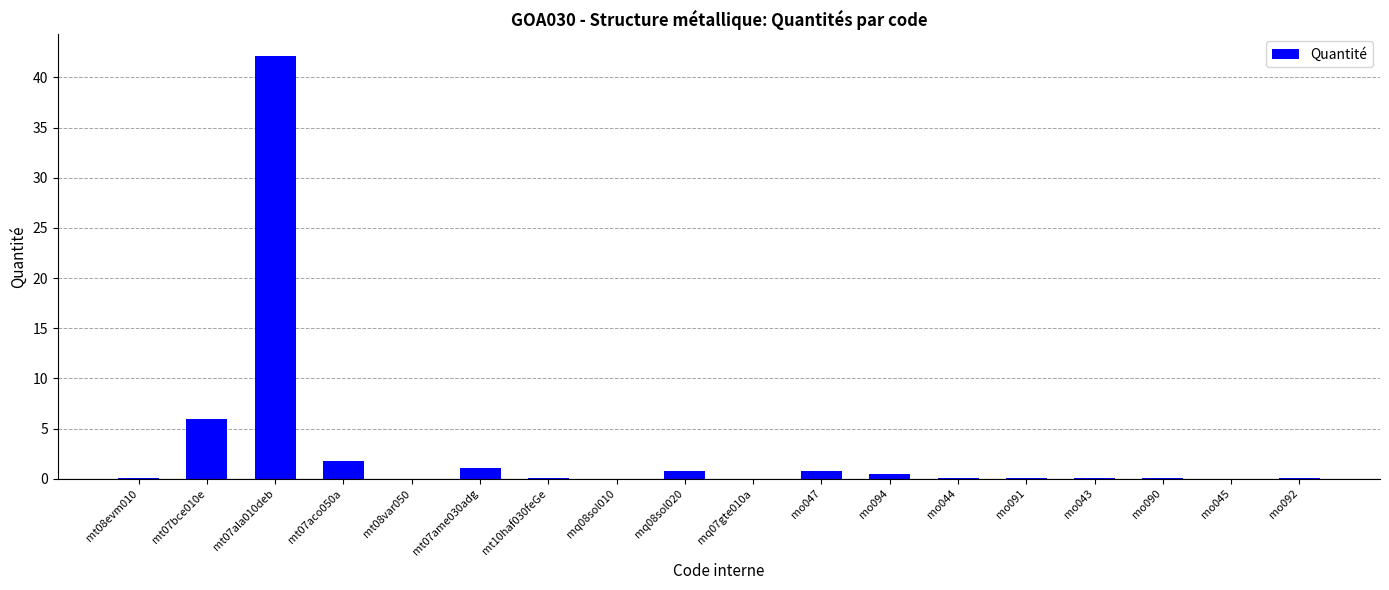

True or false: the data shows 0.1 at mt08evm010.

True